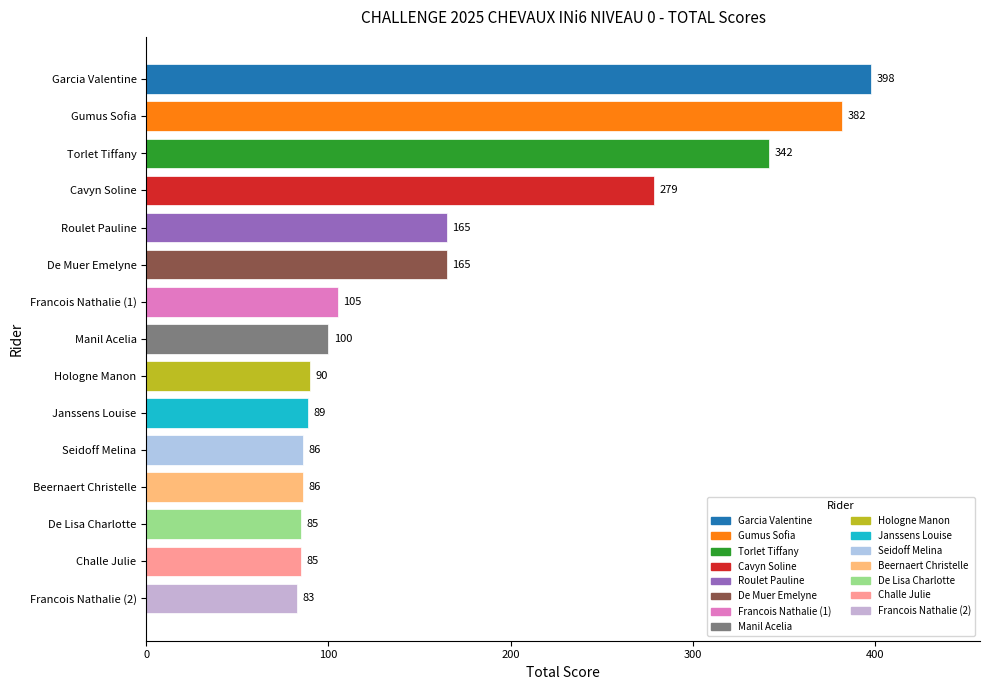

Which label corresponds to the largest value in the chart?

Garcia Valentine